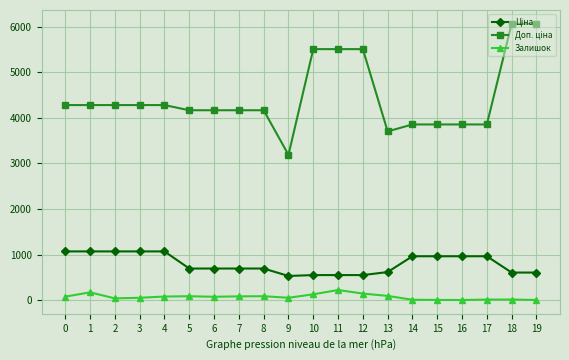

What is the difference between the maximum and minimum values in the Залишок series?

219.0